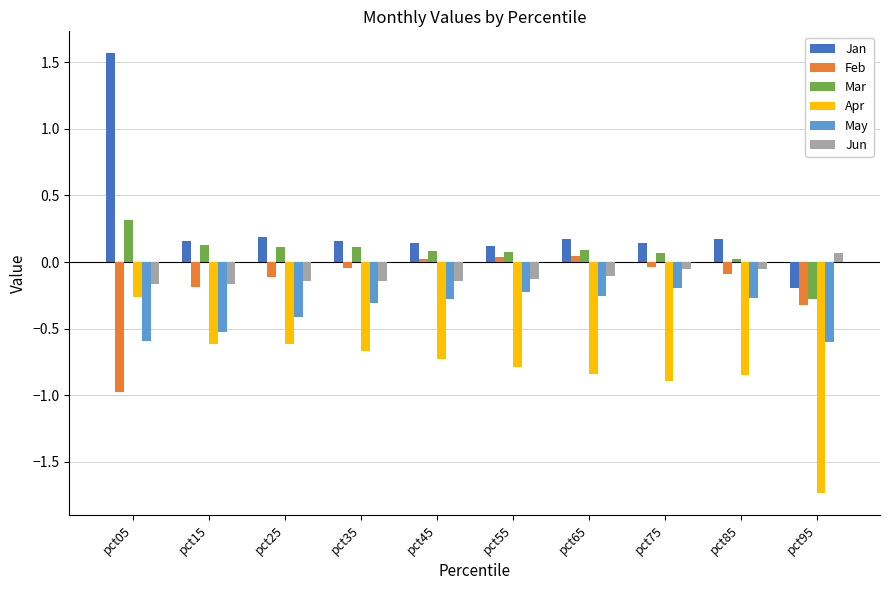

What is the difference between the May values at pct05 and pct65?

0.3